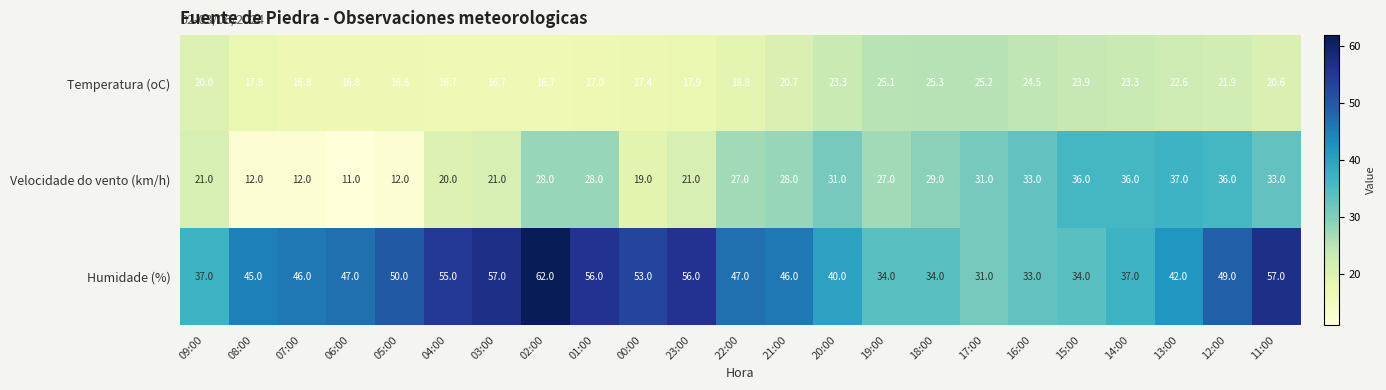

What is the difference between the Temperatura (oC) values at 08:00 and 22:00?

1.0